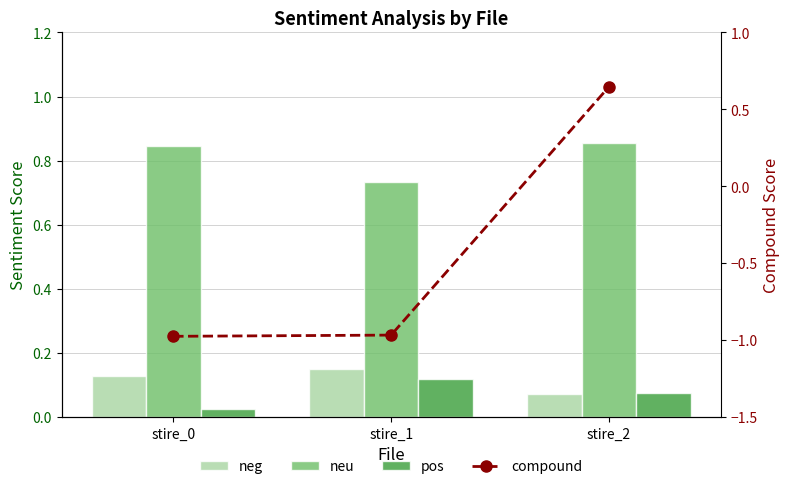

Read the pos value at stire_2.

0.1